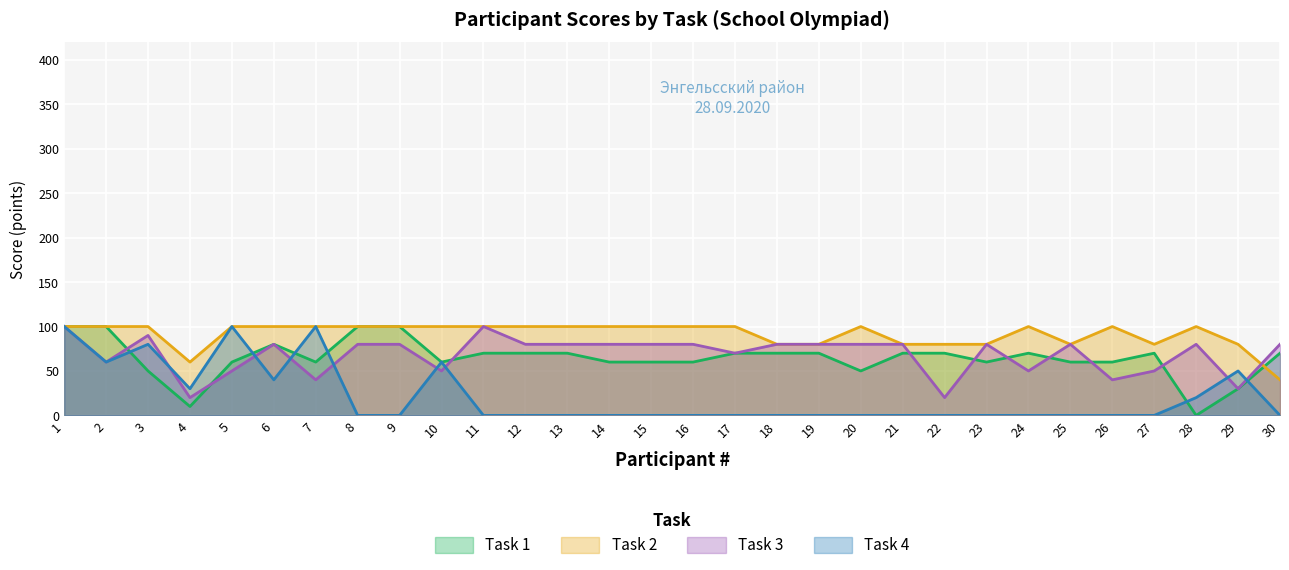

Does the chart display data point markers on the line(s)?

No